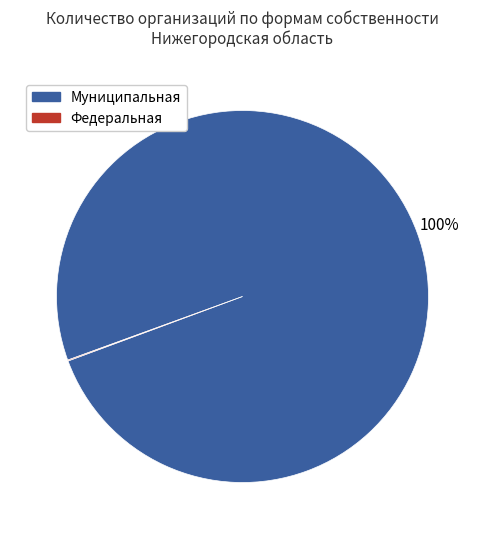

The Муниципальная slice represents 91% of the pie. True or false?

False